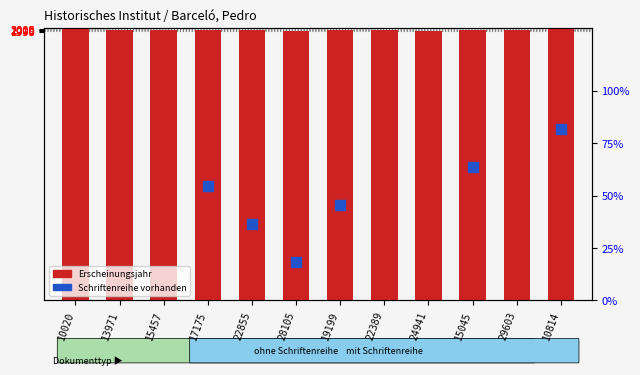

What is the ratio of the value at 22389 to the value at 29603?

1.0